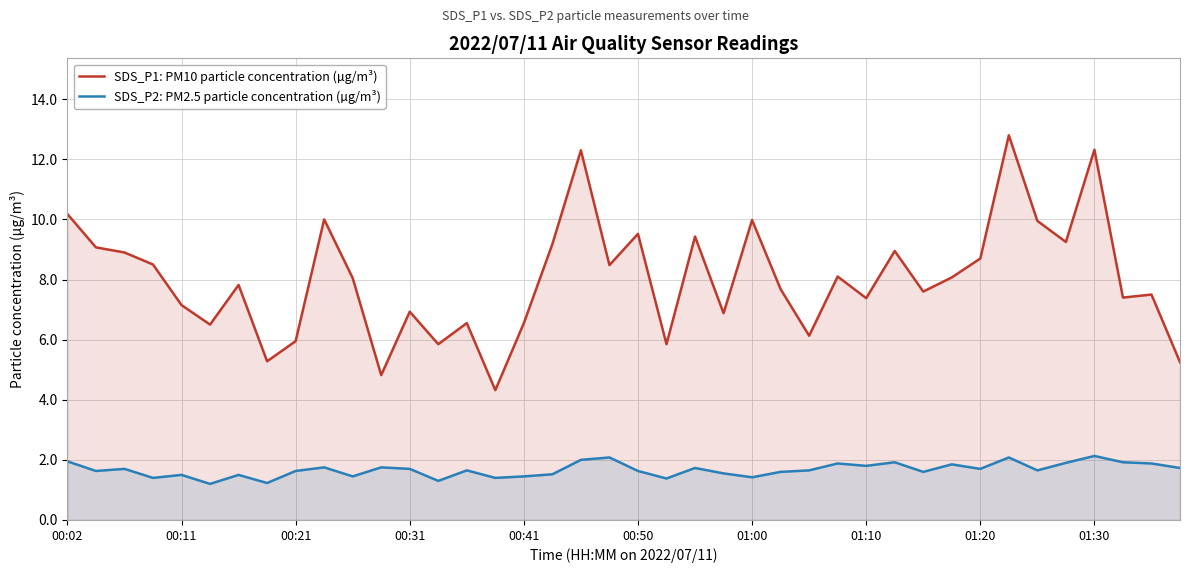

What is the difference between the maximum and second lowest values in the SDS_P1: PM10 particle concentration (µg/m³) series?

8.0